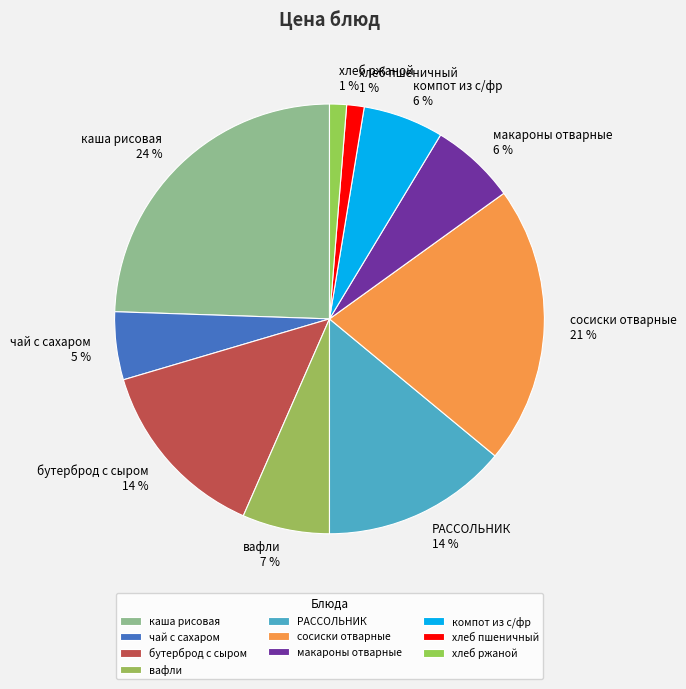

Combined, do вафли and макароны отварные account for over 50%?

No